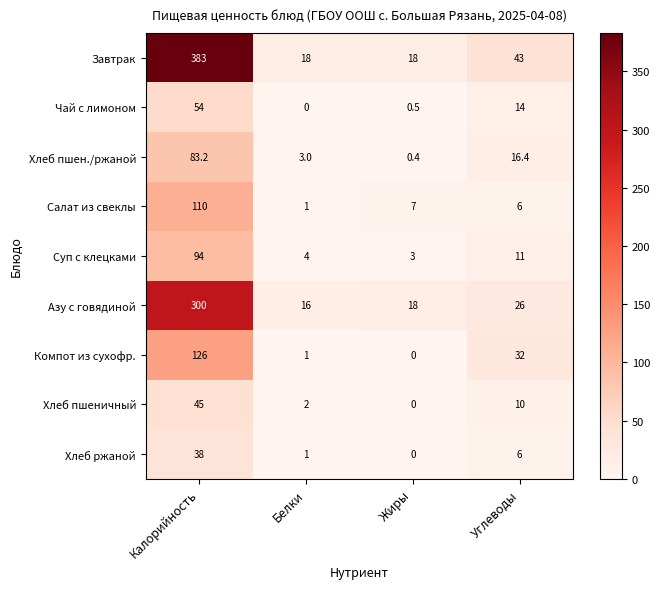

Where is Компот из сухофр. nearest to the value 63?

Углеводы